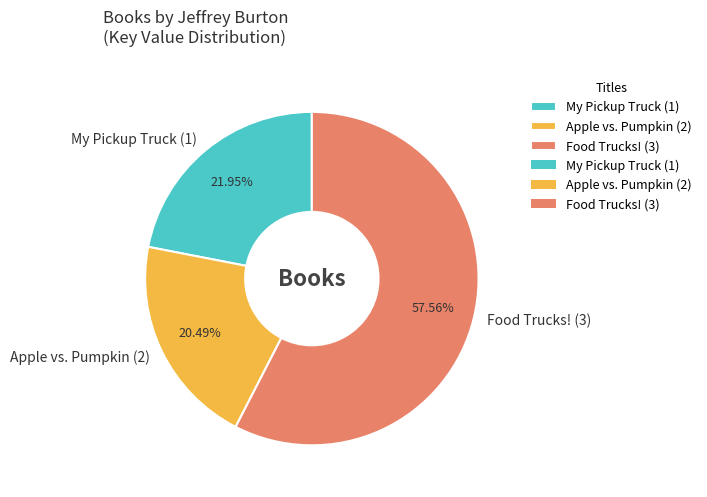

Rank the categories by value from lowest to highest.

Apple vs. Pumpkin (2), My Pickup Truck (1), Food Trucks! (3)